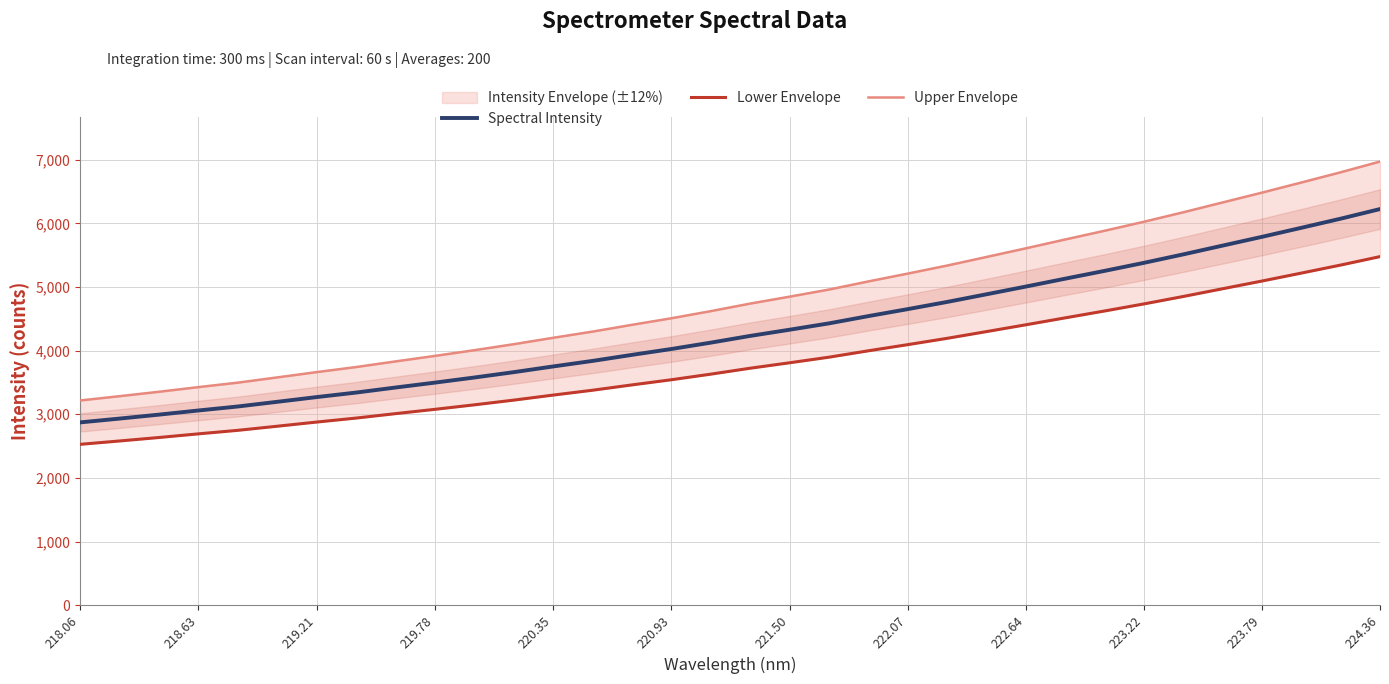

The Spectral Intensity series shows 5788.6 at 223.79. True or false?

True